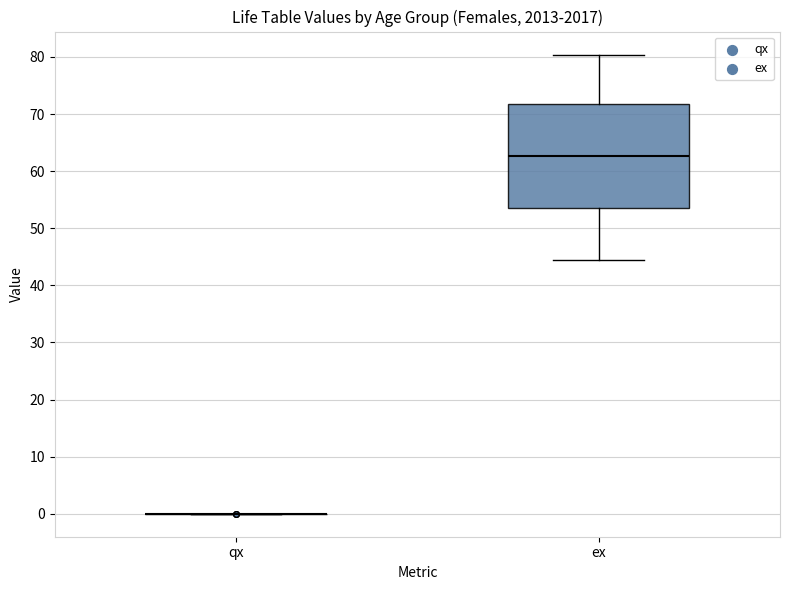

Reading left to right, read every box against the y-axis: the position of its median line, the range the box covers, and the ends of its whiskers. The values are not printed on the chart, so give them approximately, as read against the axis.

qx: box collapsed to a line at 0, whiskers 0 to 0
ex: median 63, box 53 to 72, whiskers 44 to 80